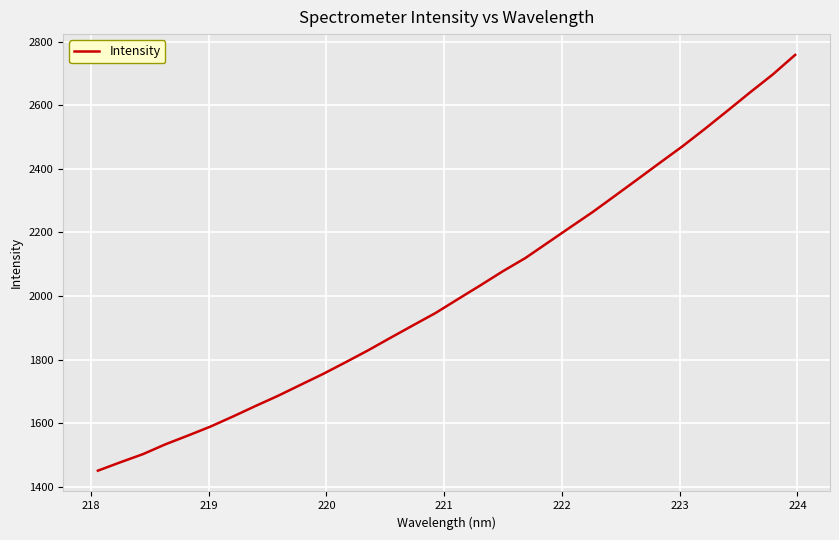

What is the difference between the maximum and minimum values?

1307.2